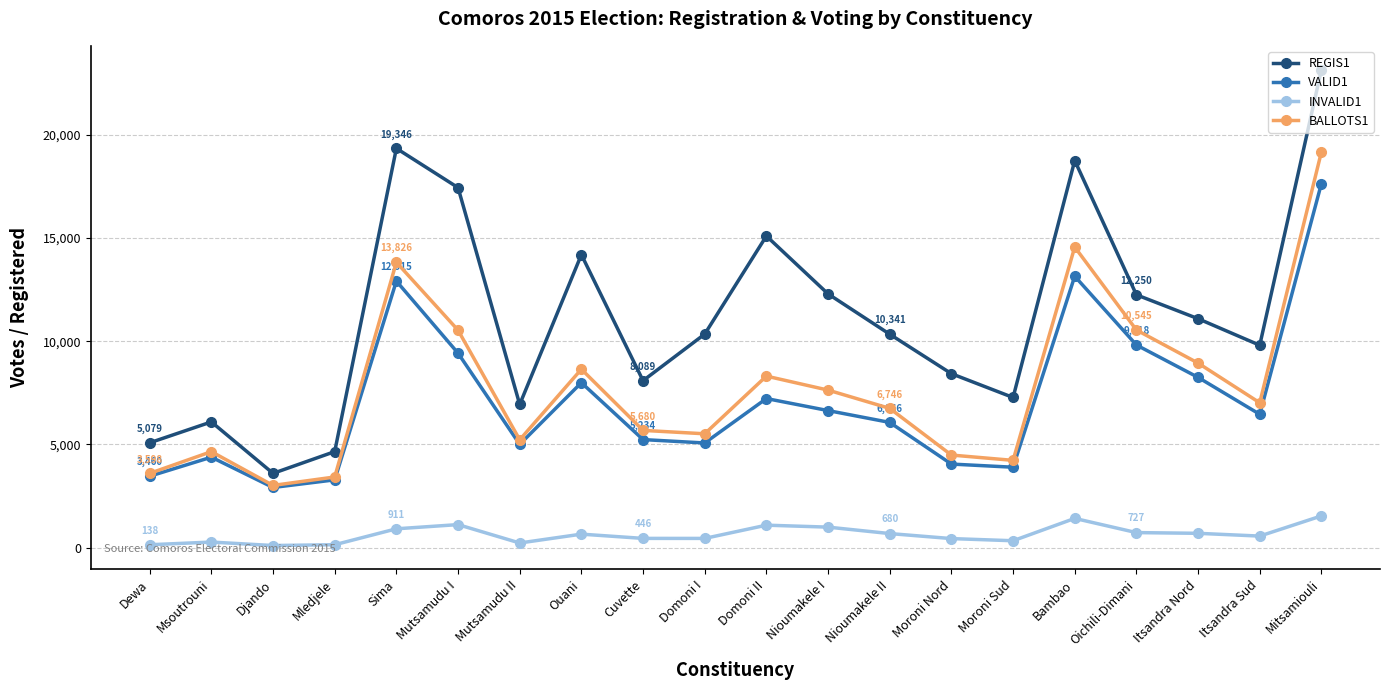

Where is the first local minimum for REGIS1?

Djando